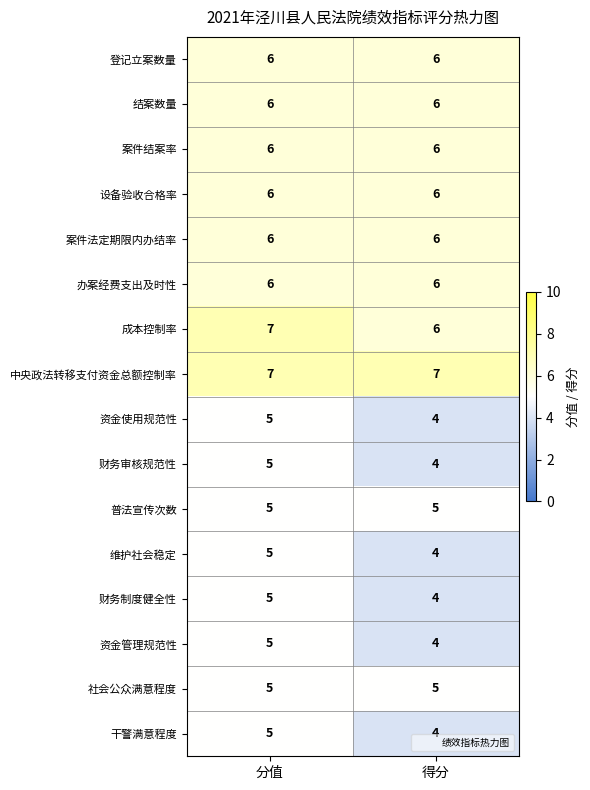

Read the 办案经费支出及时性 value at 得分.

6